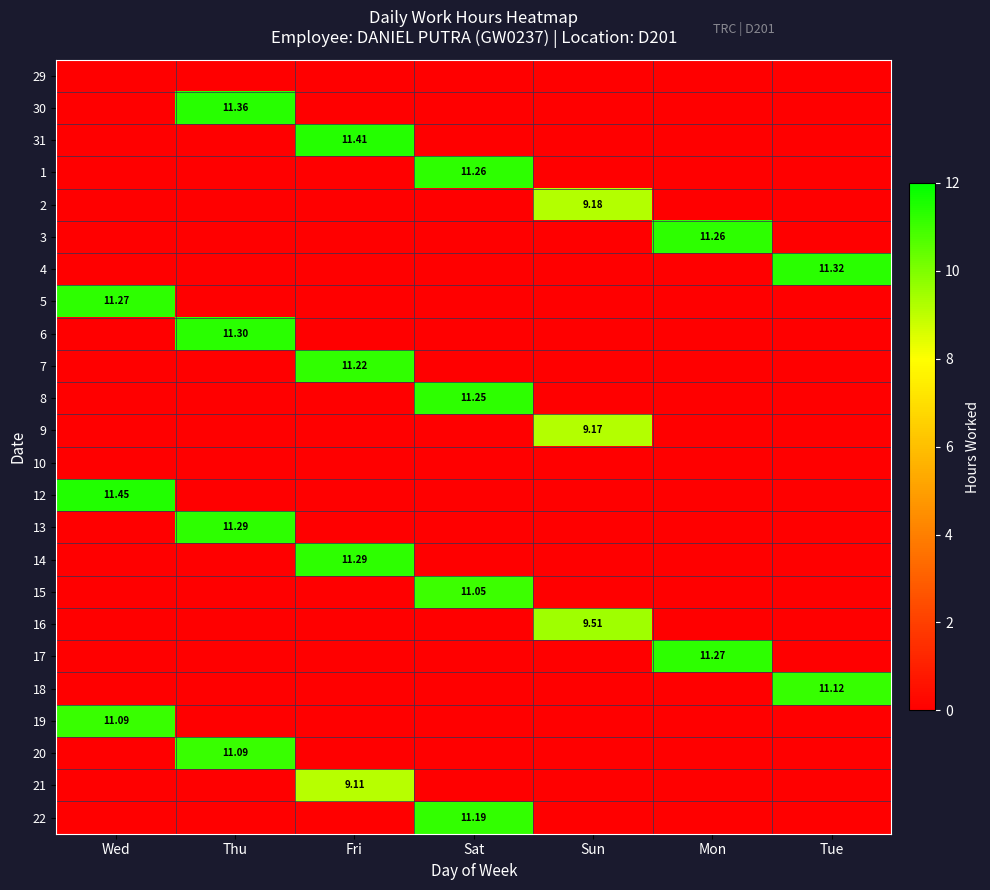

What is the sum of all 20 values?

11.1